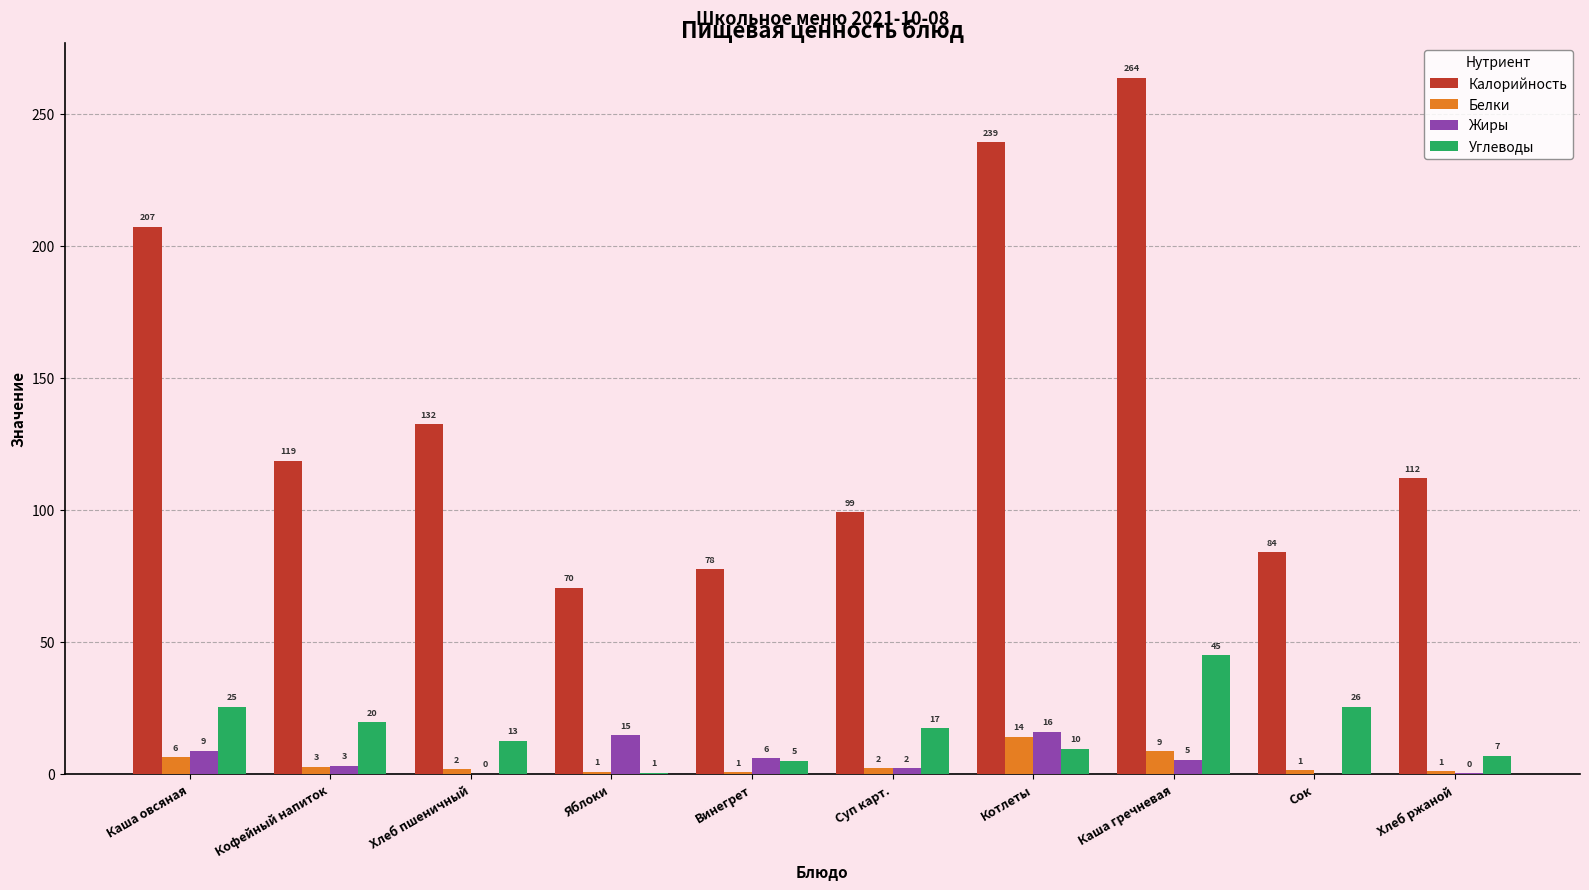

Is it true that Жиры equals 5.7 at Котлеты?

False